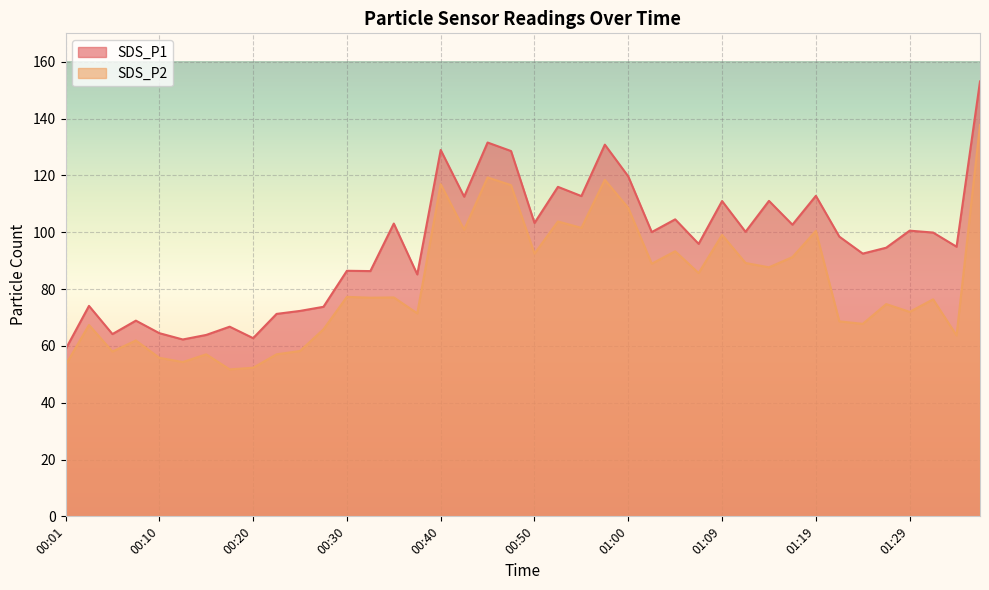

Between 00:01 and 00:13, which series saw the biggest shift?

SDS_P1